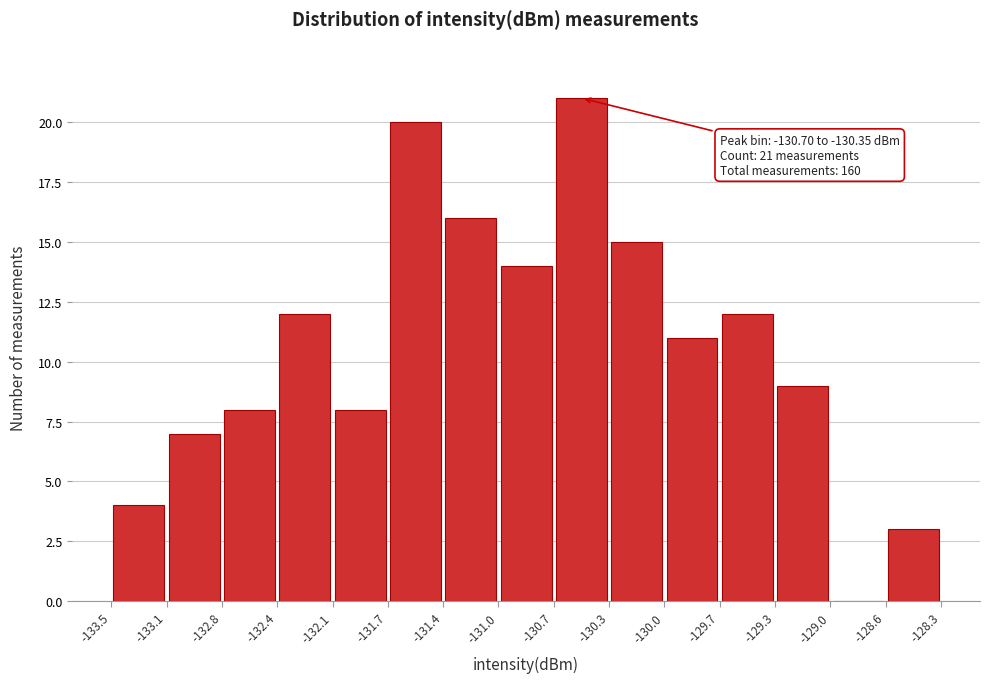

Over which range of the x-axis is the bar tallest?

-130.7 to -130.3